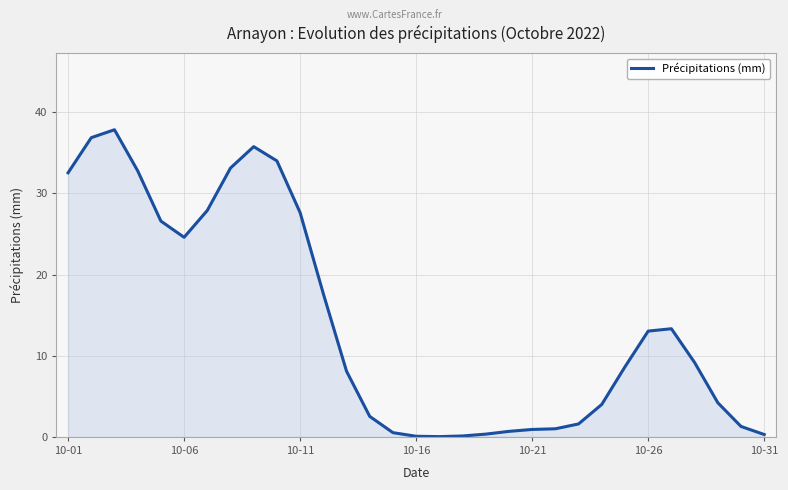

What is the maximum value shown in the chart?

37.9